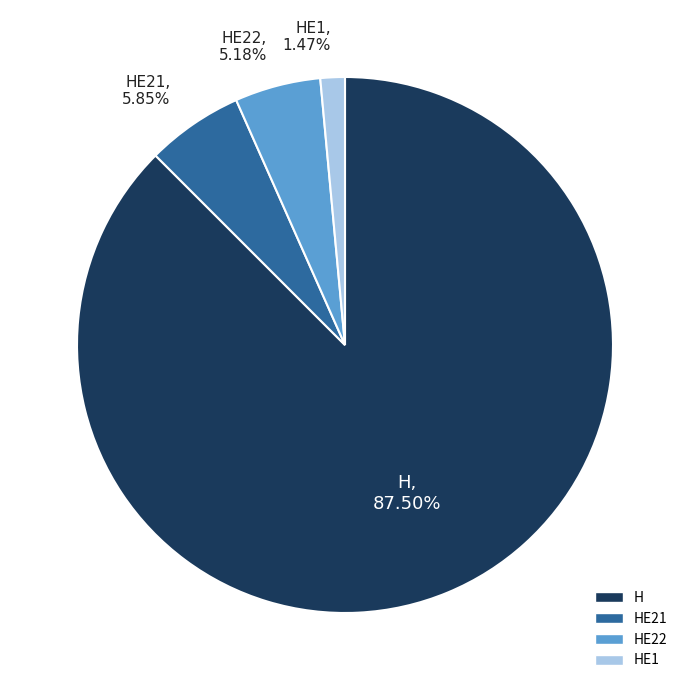

Does any single category account for the majority?

Yes